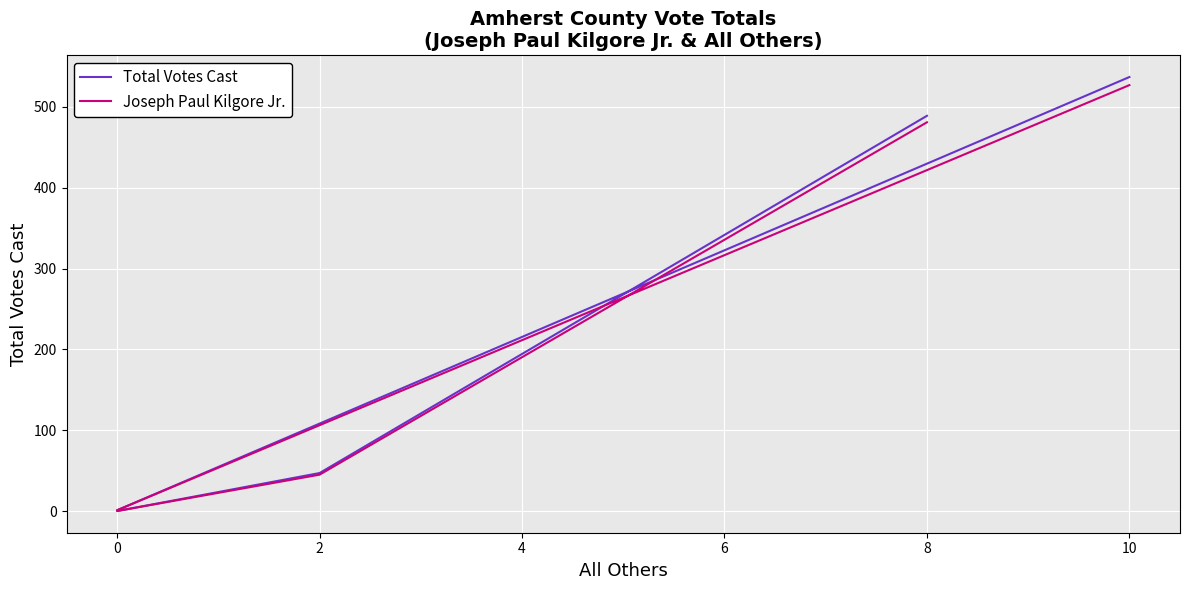

What is the average value of the Joseph Paul Kilgore Jr. series?

211